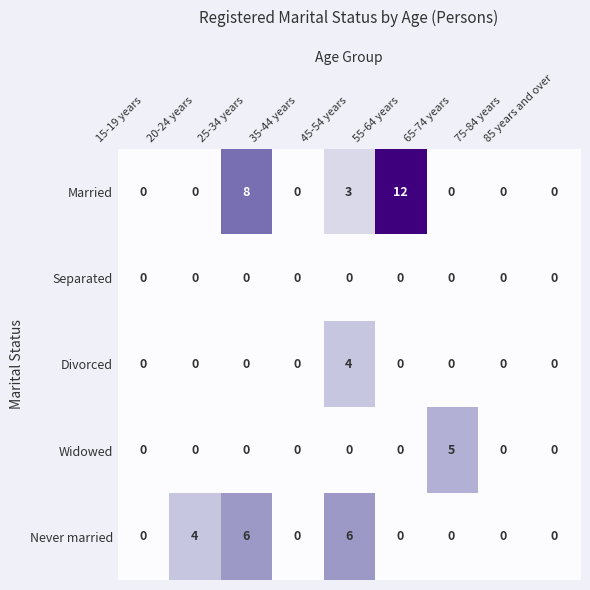

List the series in order of their peak value, lowest first.

Separated, Divorced, Widowed, Never married, Married